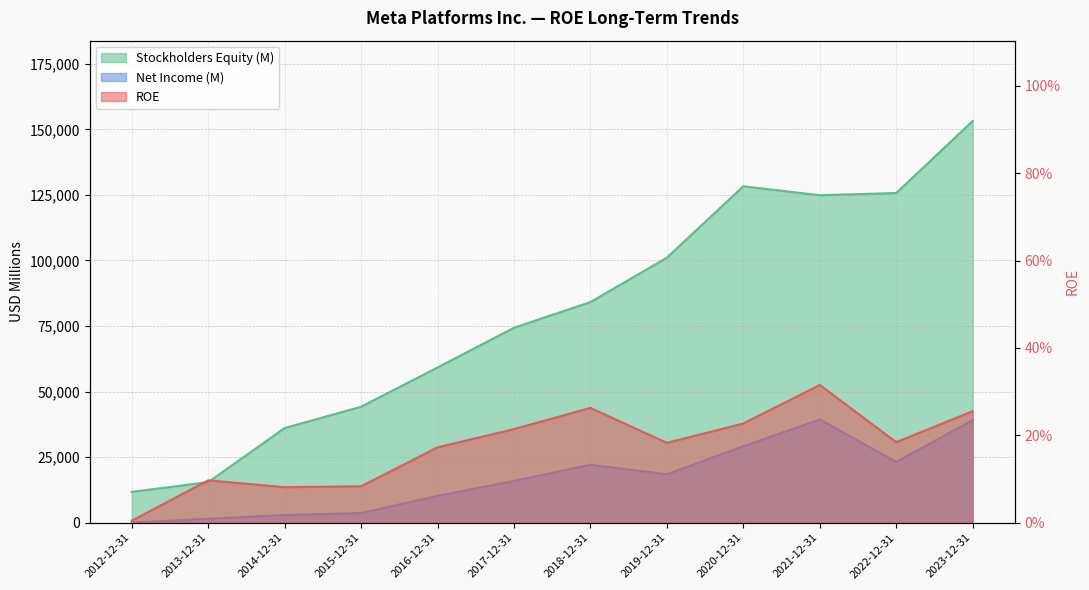

List the series in order of their overall mean, highest first.

Stockholders Equity (M), Net Income (M), ROE